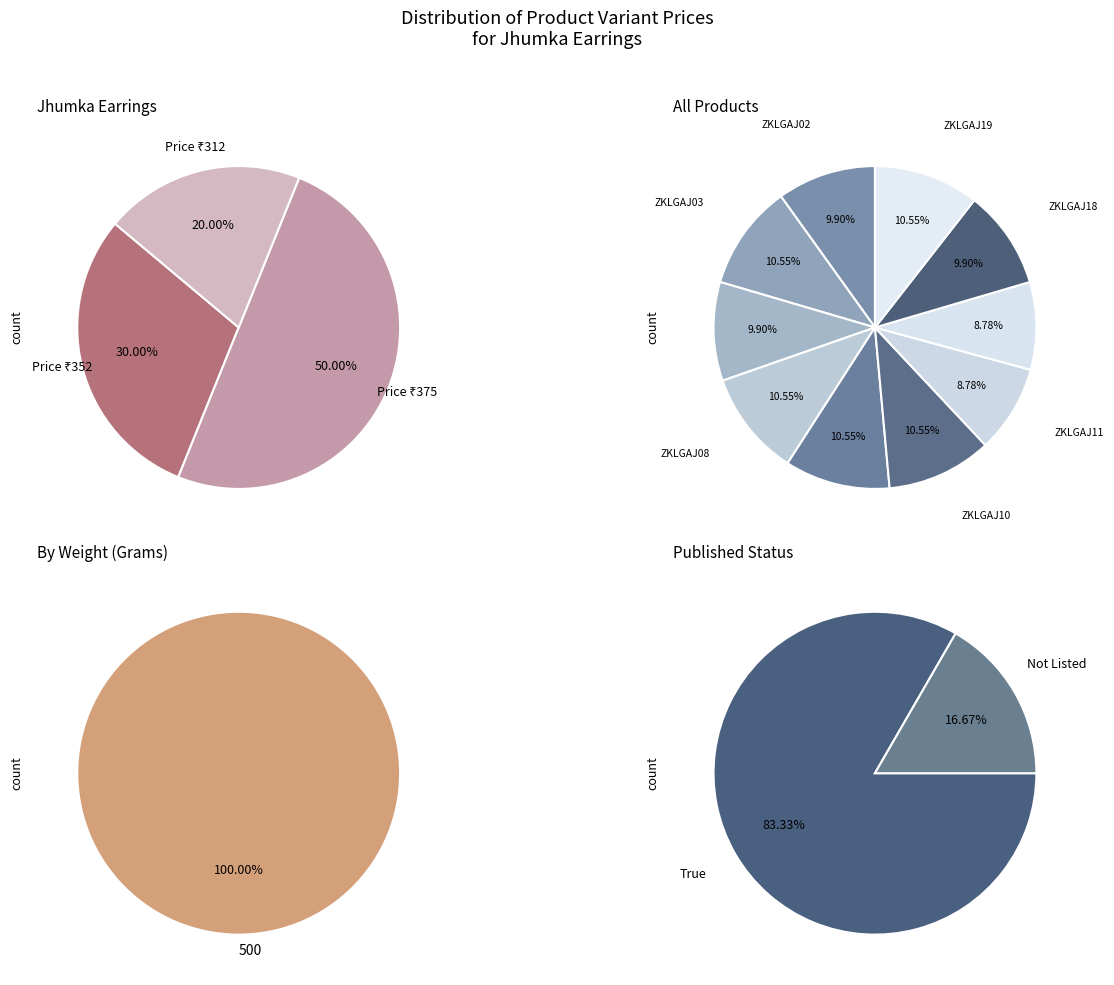

Count the number of slices in the pie.

10